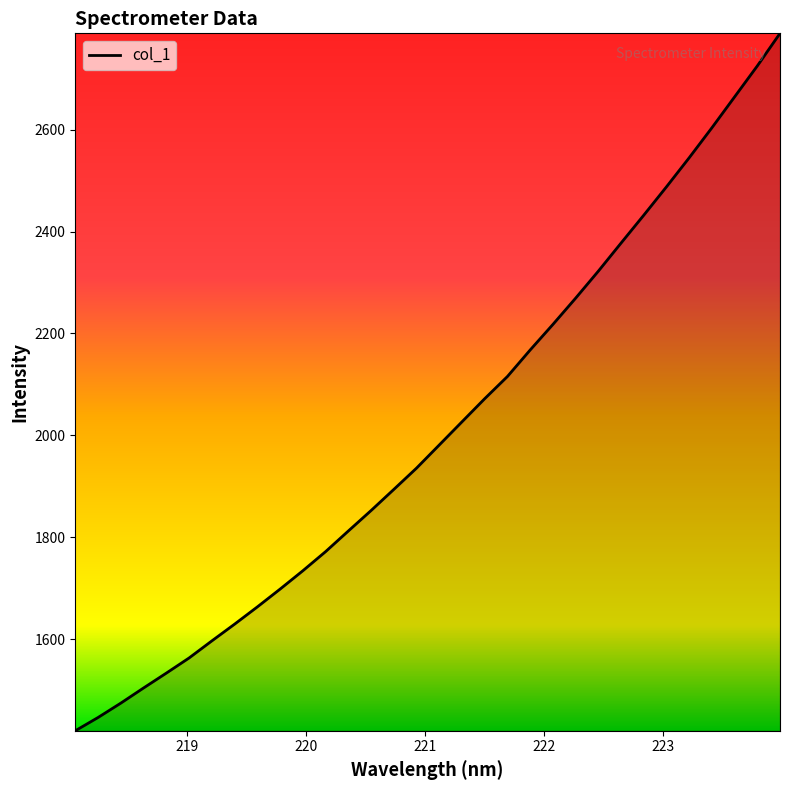

What is the maximum value shown in the chart?

2789.0